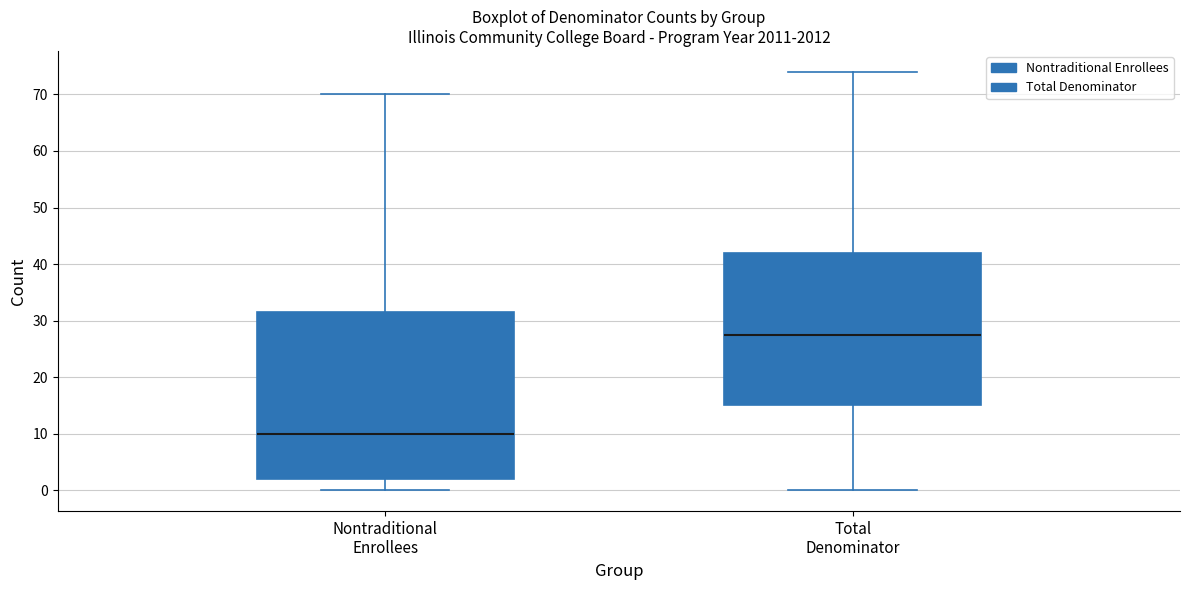

Which box is the tallest, from its lower edge to its upper edge?

Nontraditional Enrollees